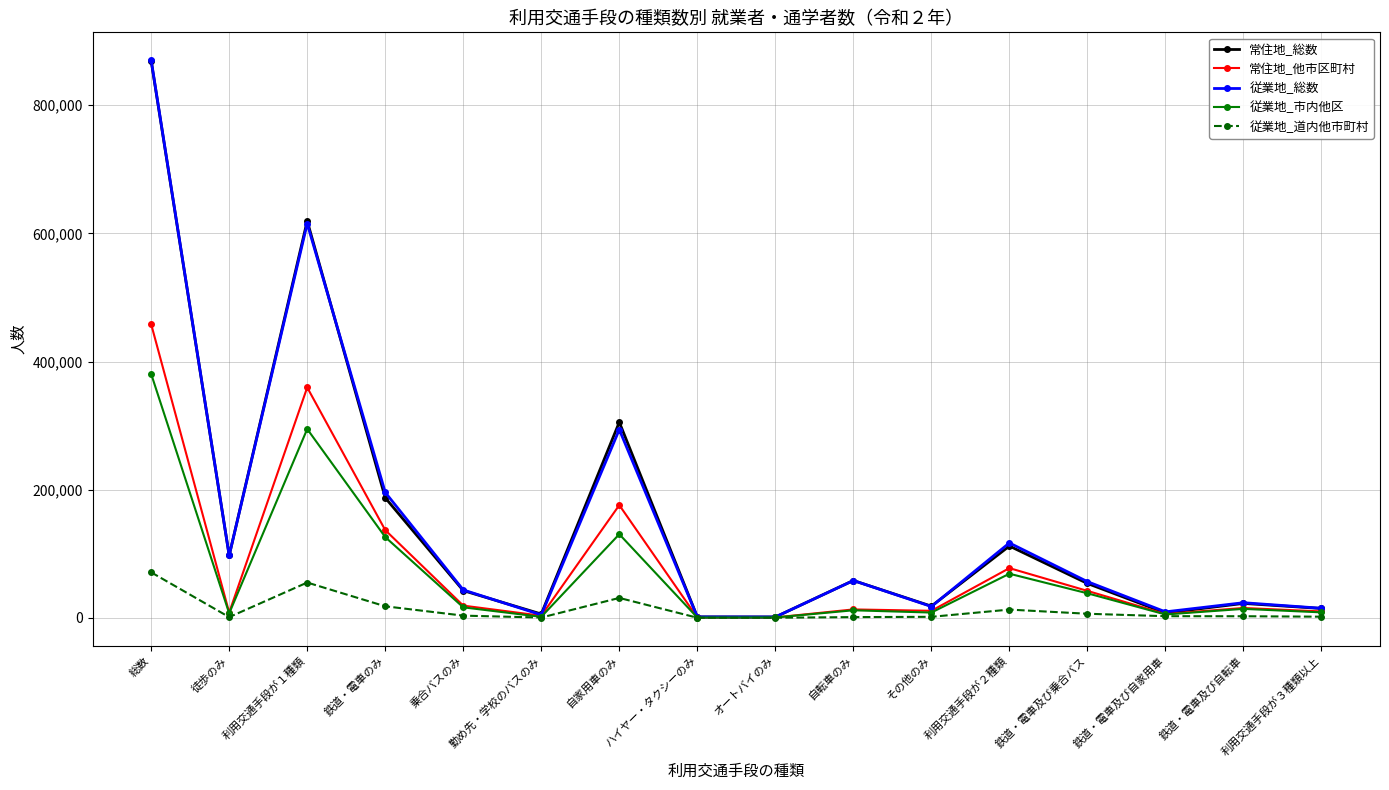

What are all the series names shown in the legend?

常住地_総数, 常住地_他市区町村, 従業地_総数, 従業地_市内他区, 従業地_道内他市町村